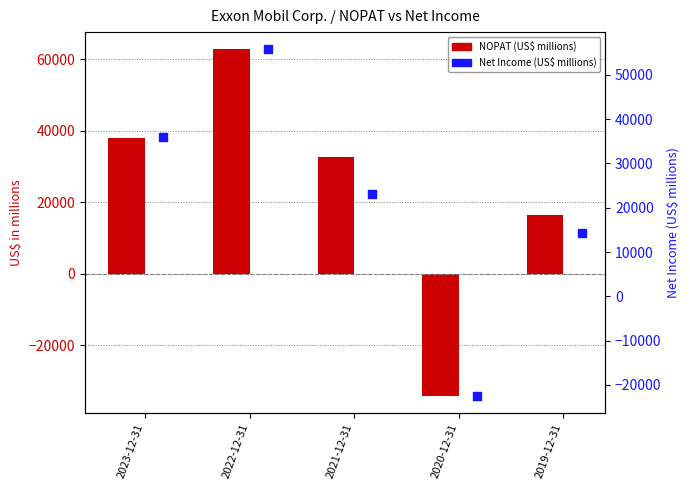

Is the value of NOPAT (US$ millions) at 2023-12-31 greater than the value of Net Income (US$ millions) at 2020-12-31?

Yes